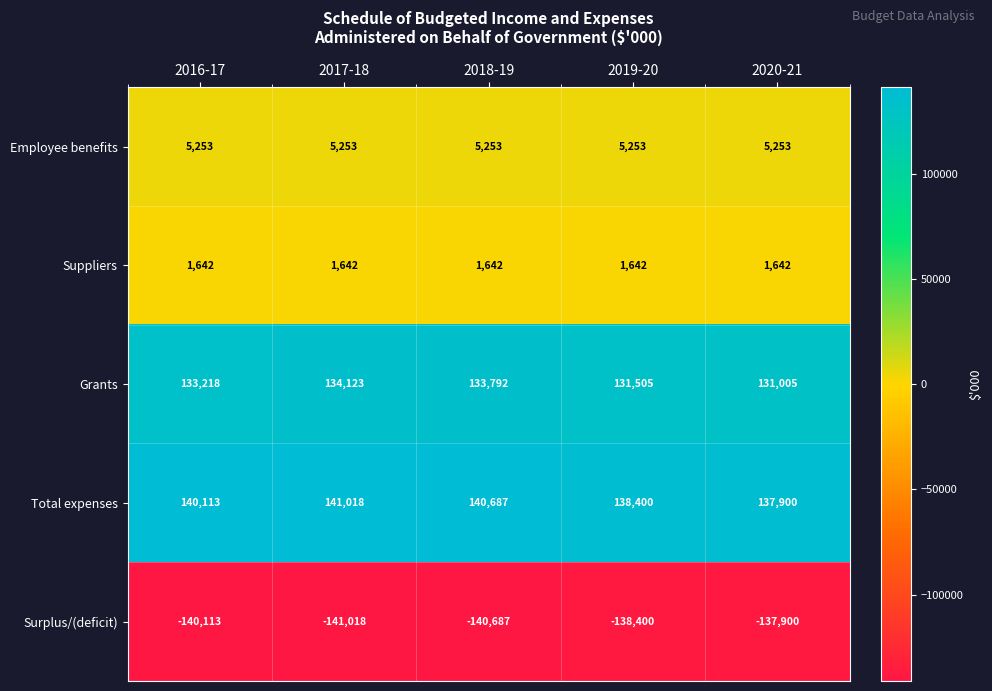

Count the Surplus/(deficit) values in the range -140687 to -138400.

3